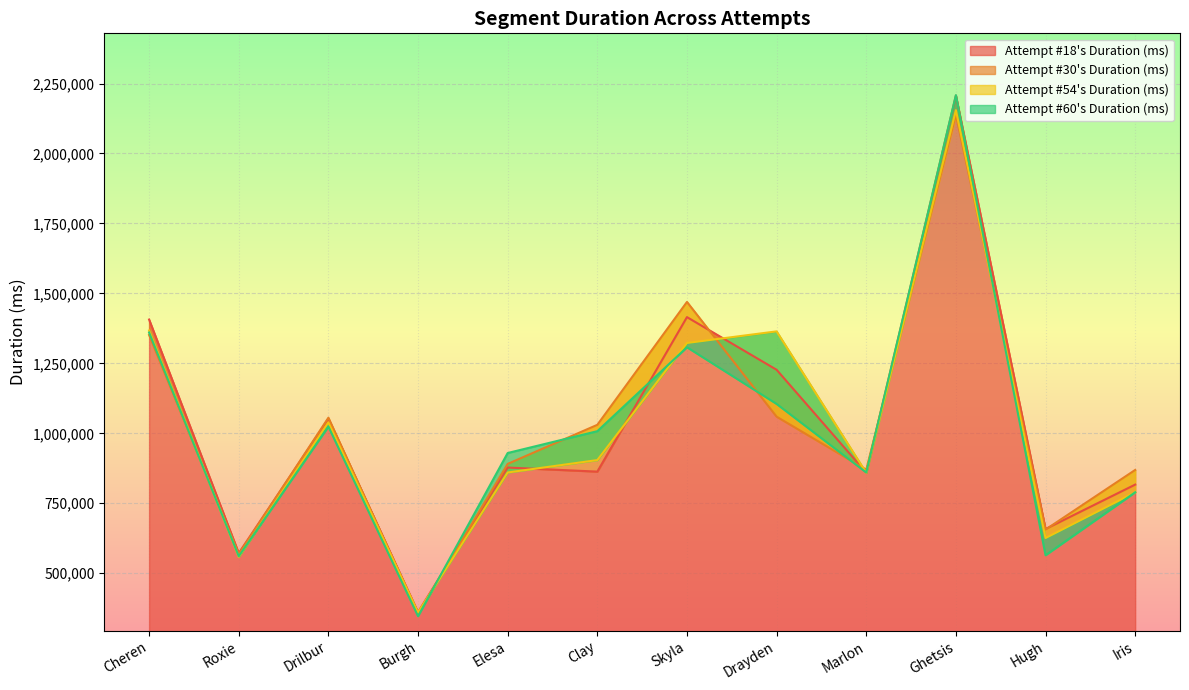

Where is Attempt #18's Duration (ms) nearest to the value 1283953?

Drayden